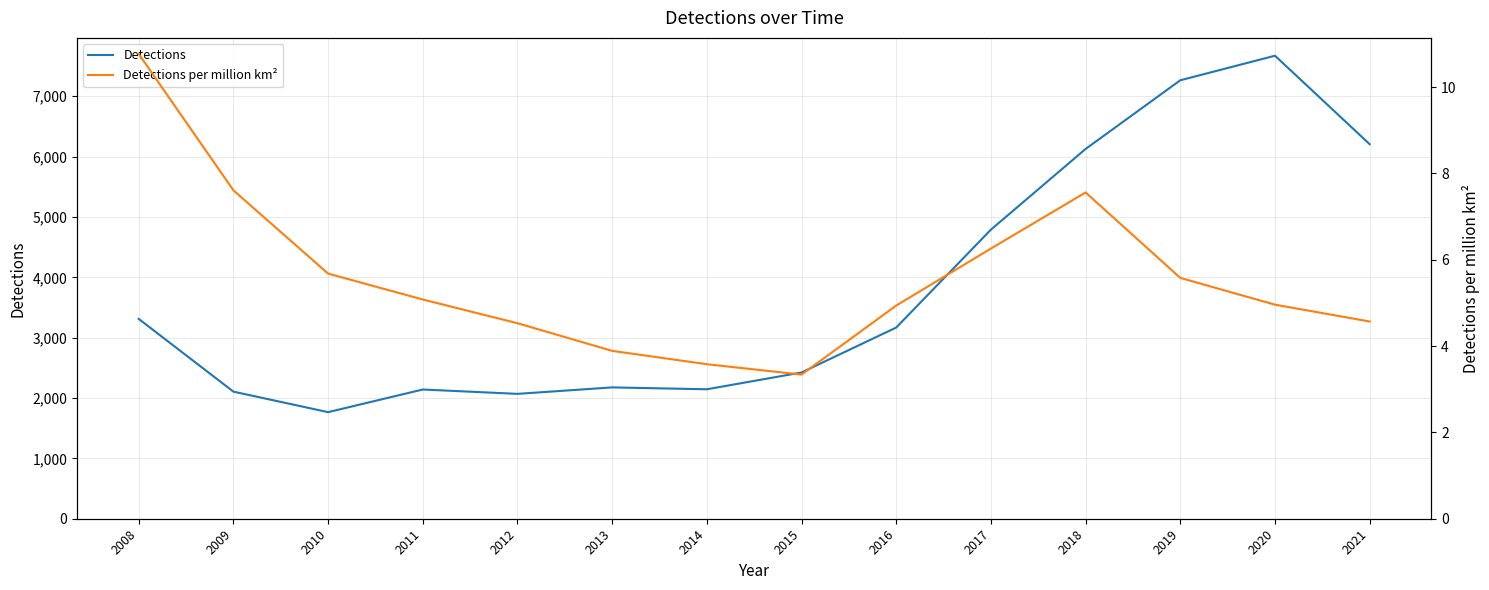

The Detections per million km² series shows 8.7 at 2019. True or false?

False